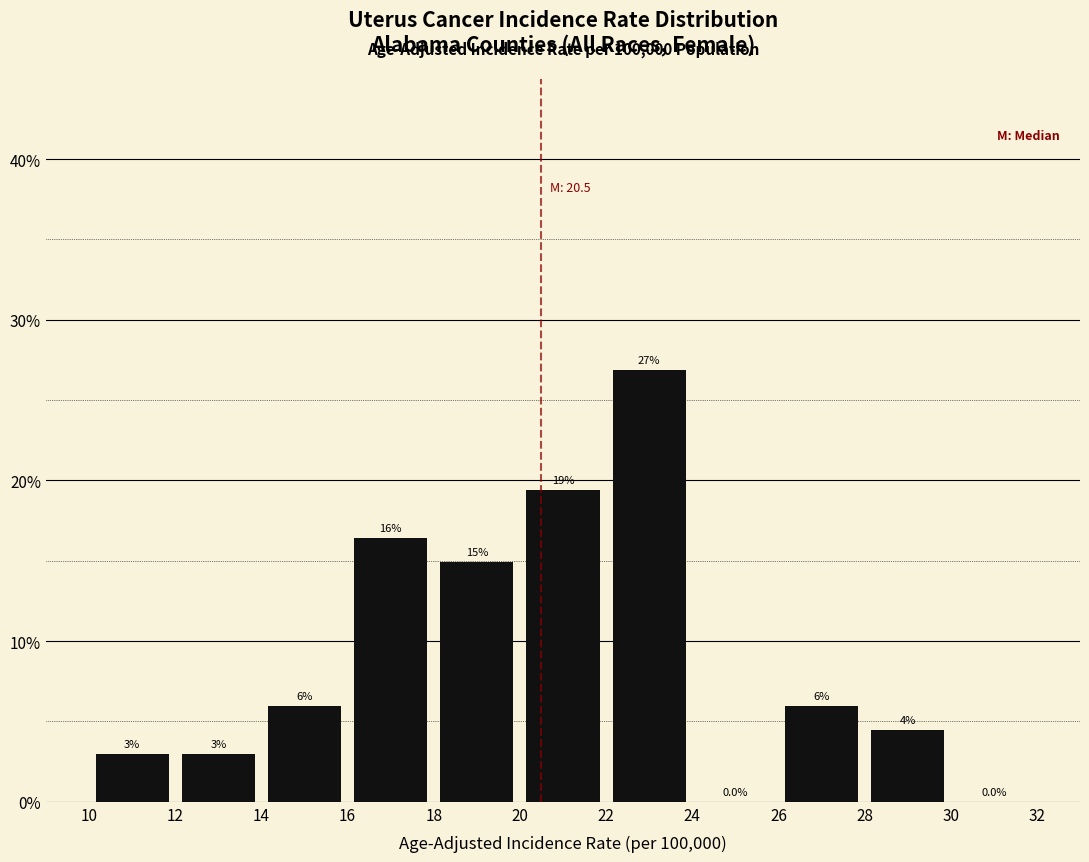

Over which range of the x-axis is the bar tallest?

22 to 24